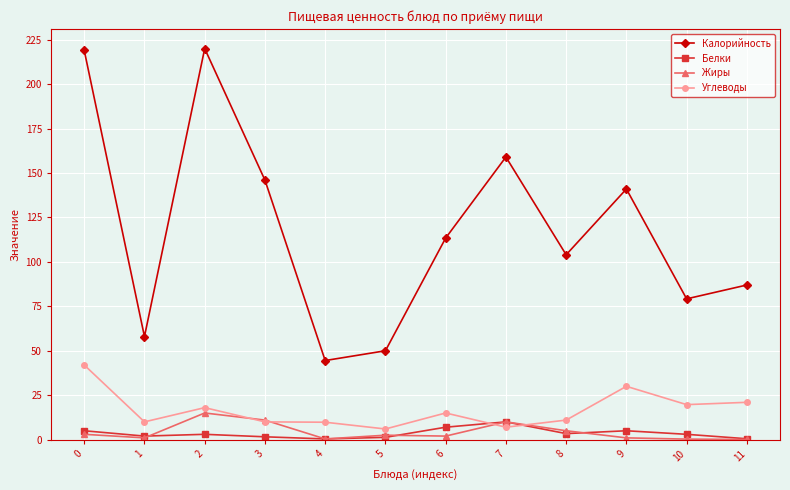

The Белки series shows 17.0 at 7. True or false?

False